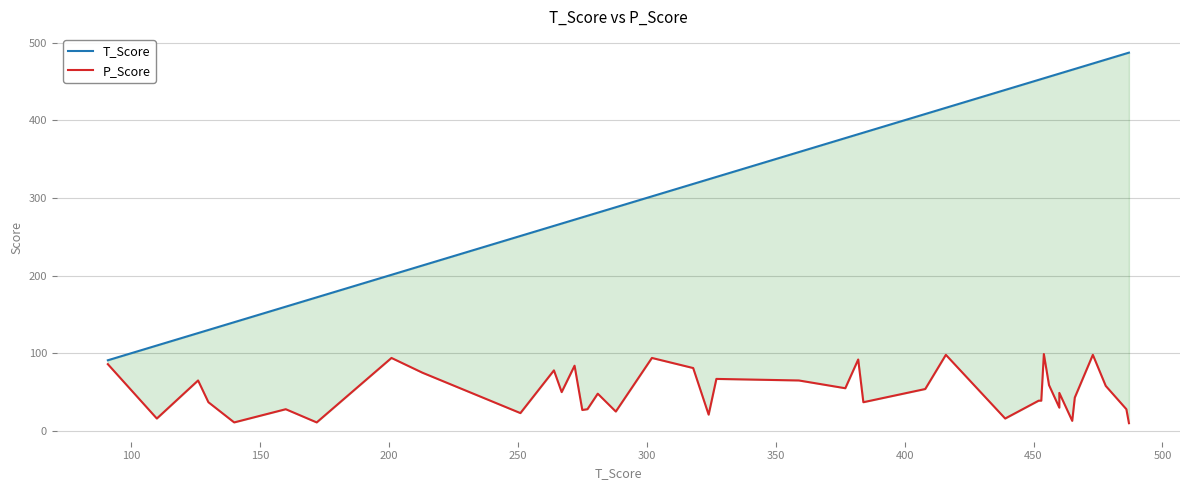

Does the chart have visible grid lines?

Yes